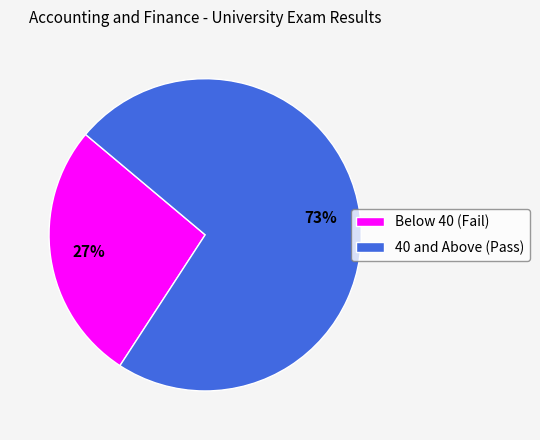

Rank the categories by value from lowest to highest.

Below 40 (Fail), 40 and Above (Pass)